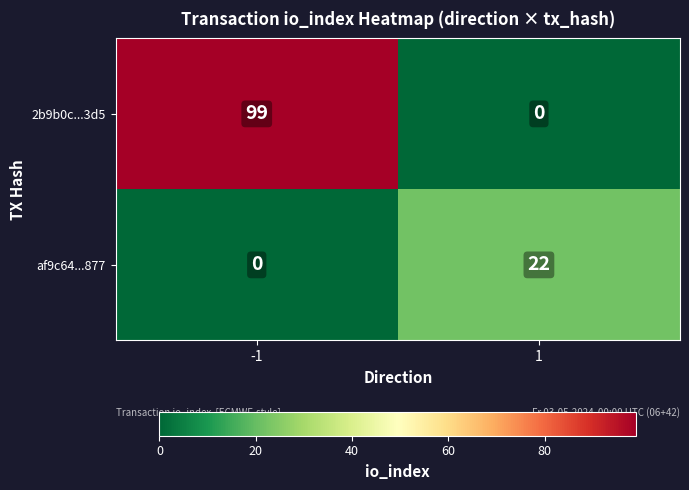

Is it true that af9c64...877 equals 0 at -1?

True